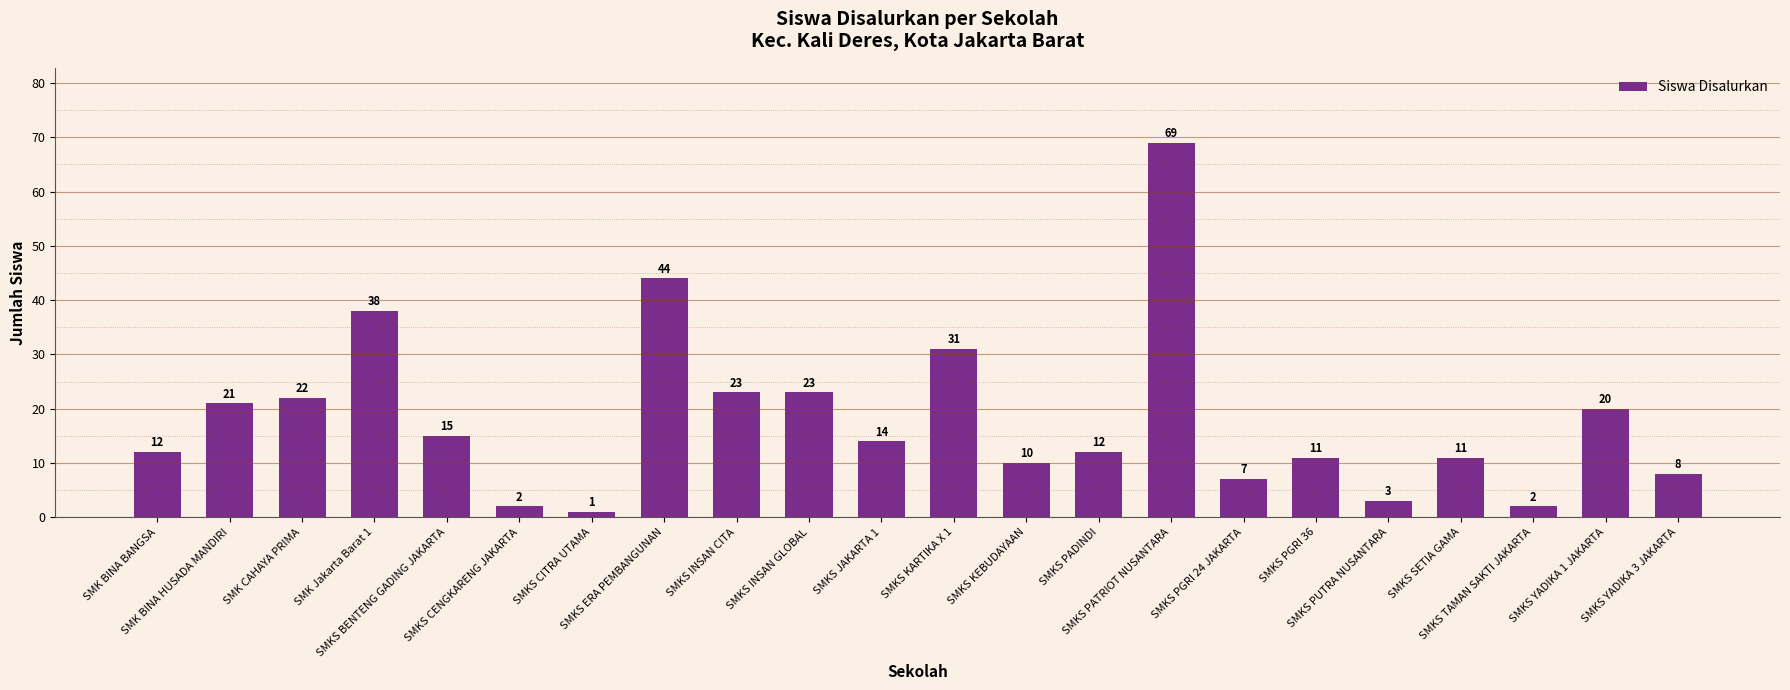

True or false: the data shows 23 at SMKS INSAN CITA.

True